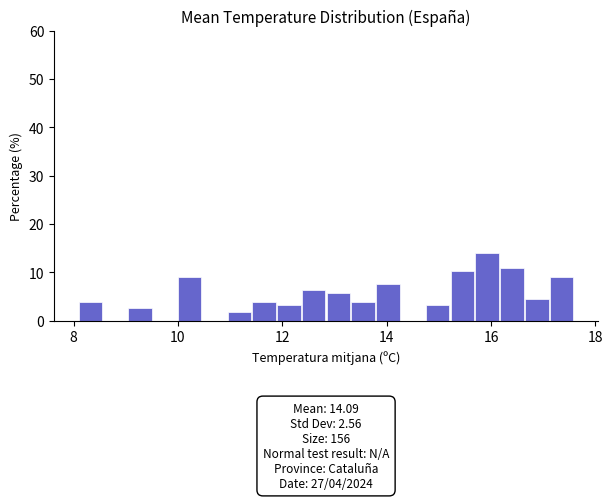

Around what value on the x-axis is the tallest bar? Give the approximate position of its centre, as read against the axis.

16.0